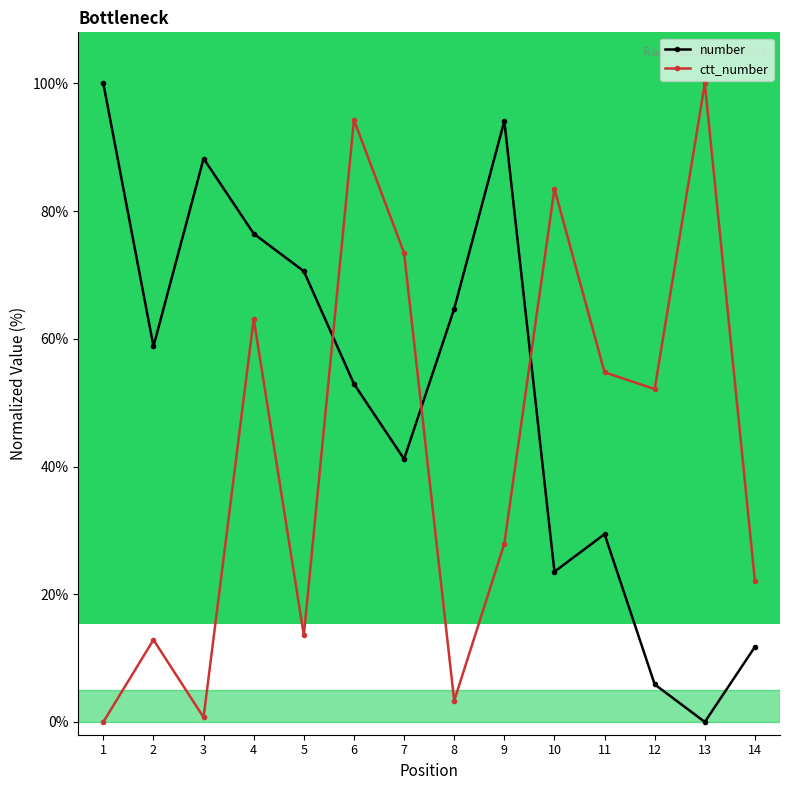

Which series changed the most between 9 and 10?

number